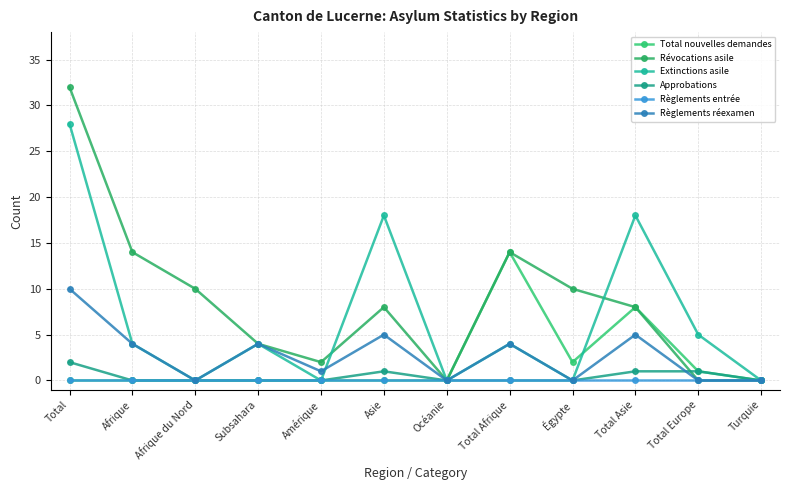

Count the number of data series in this chart.

6